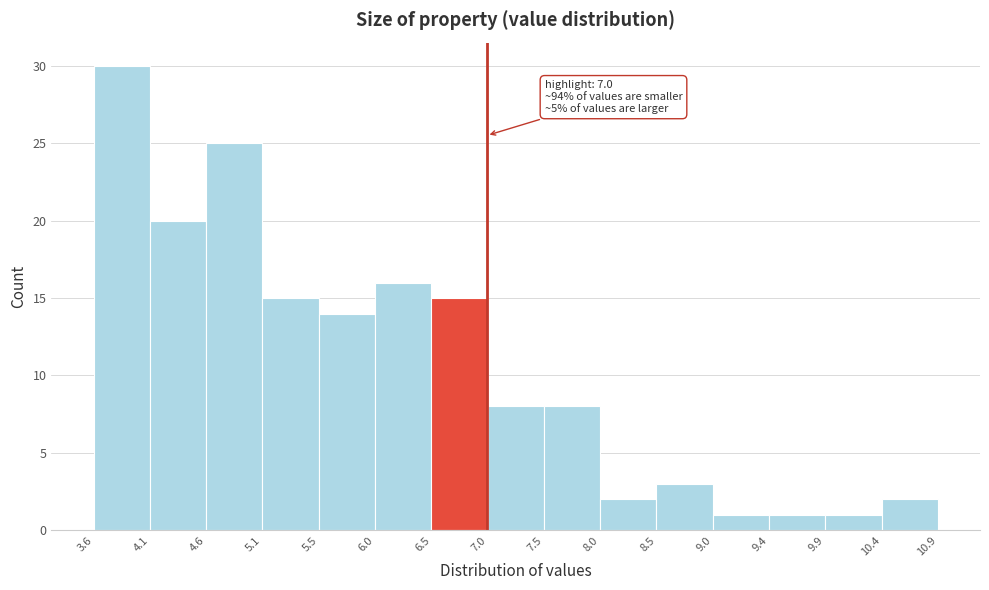

Which range on the x-axis has the tallest bar?

3.6 to 4.1